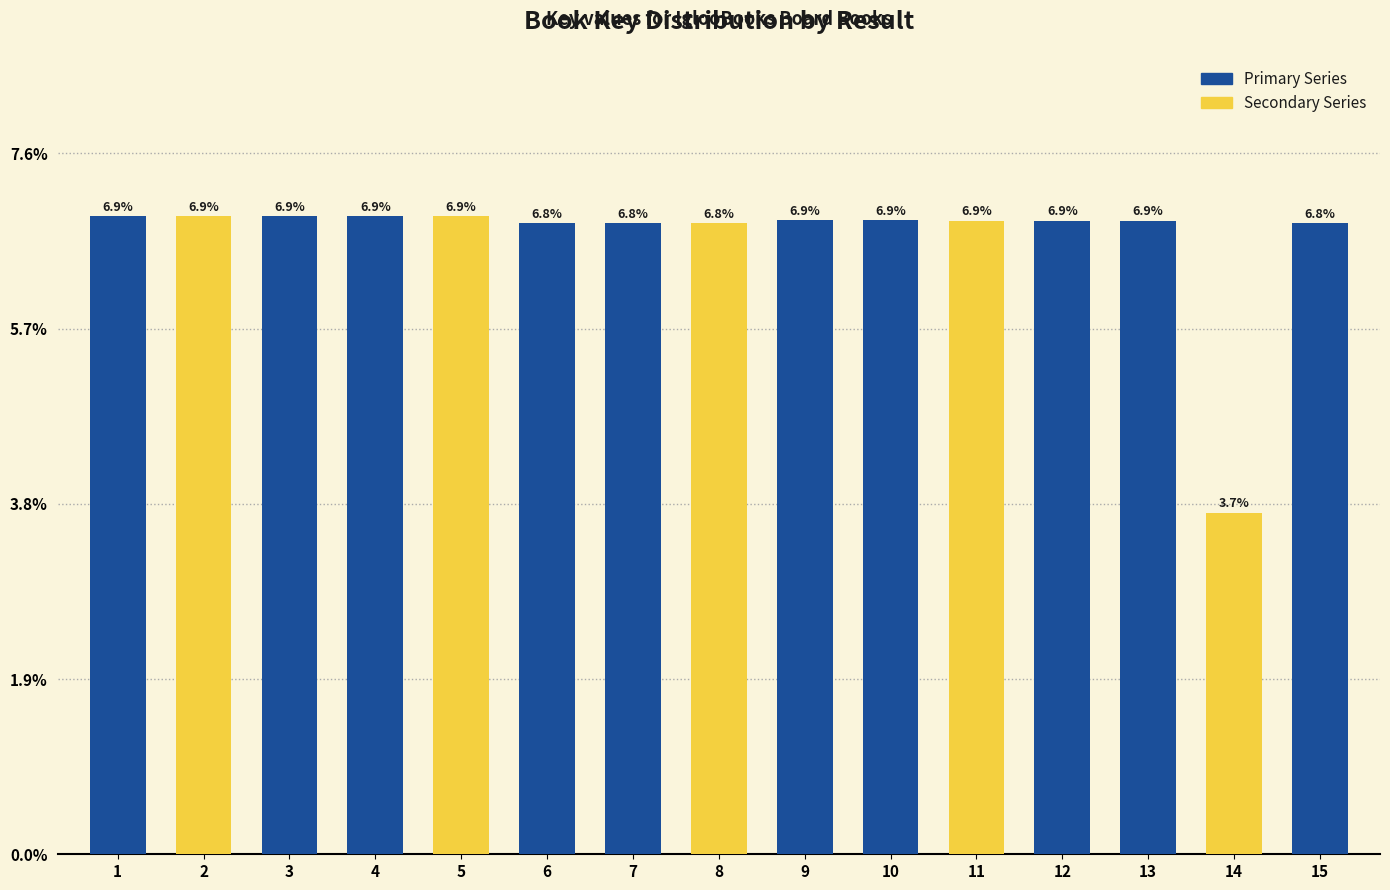

What is the smallest value displayed?

3.7